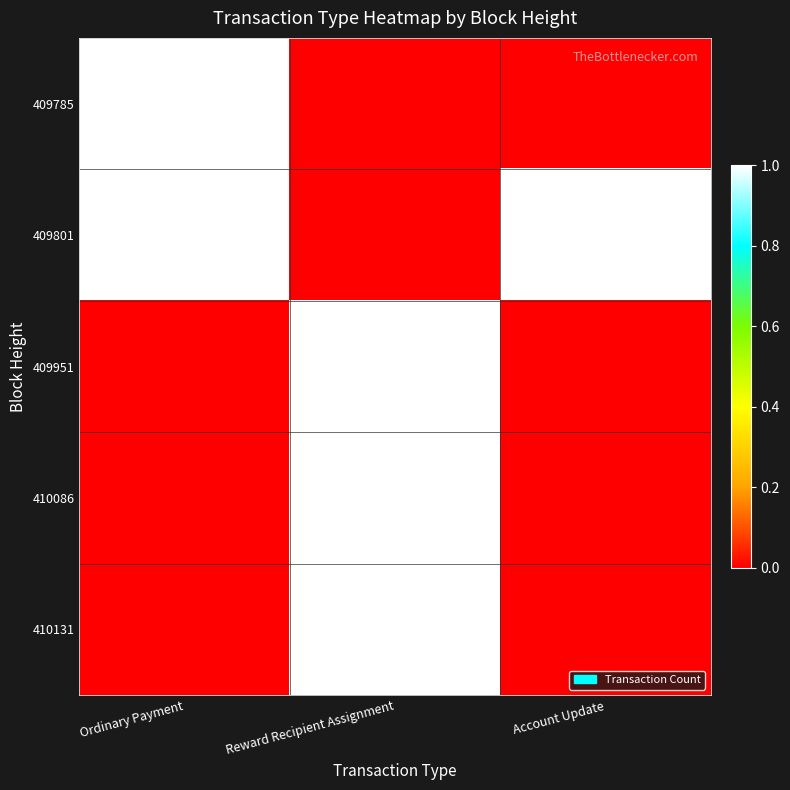

How many distinct data groups are displayed?

5